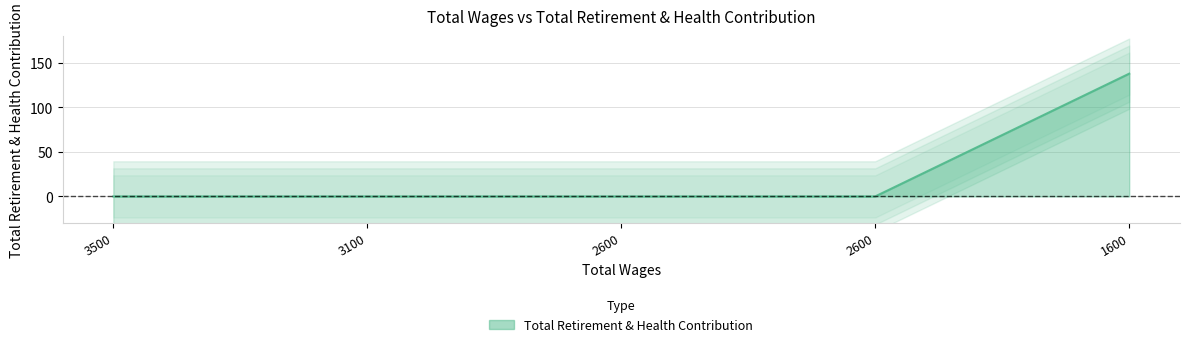

Is it true that the value at 2600.0 is 0?

True